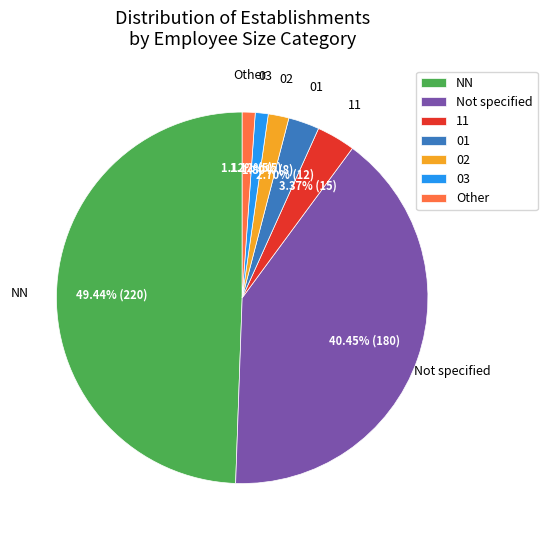

What portion of the pie excludes Other?

98.9%